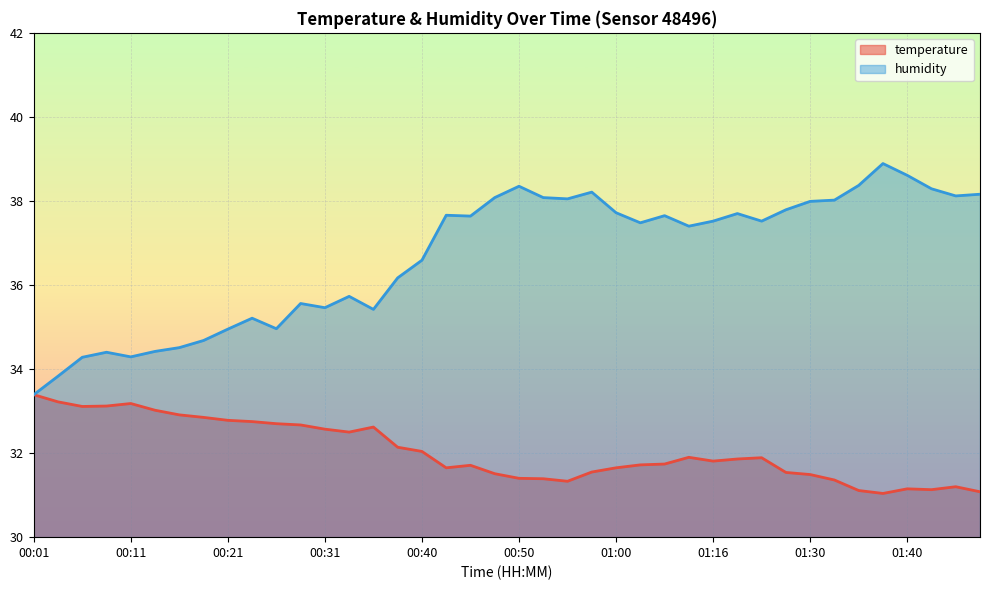

What is the maximum value for temperature?

33.4